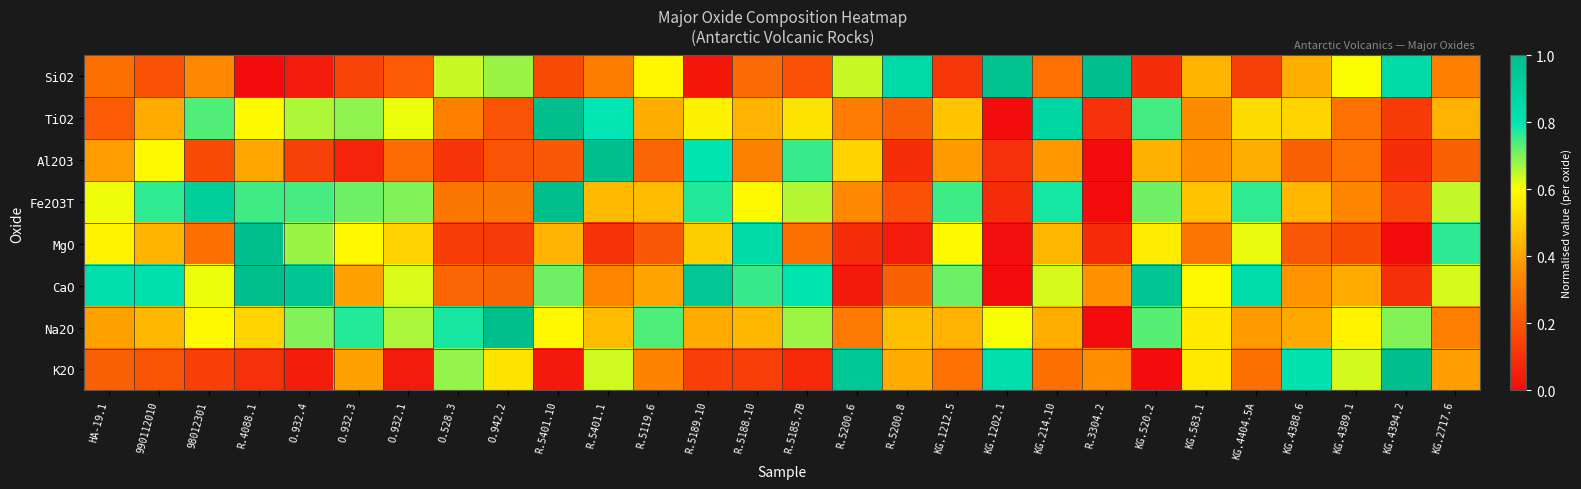

Rank the series by their maximum value, from lowest to highest.

SiO2, TiO2, Al2O3, Fe2O3T, MgO, CaO, Na2O, K2O